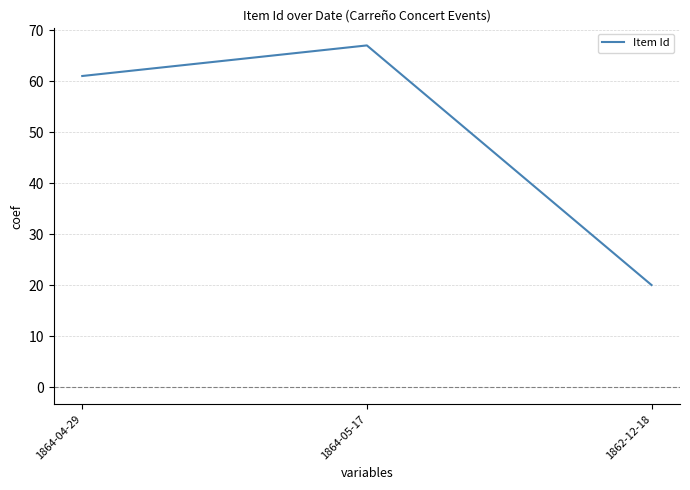

Which has a higher value, 1862-12-18 or 1864-05-17?

1864-05-17